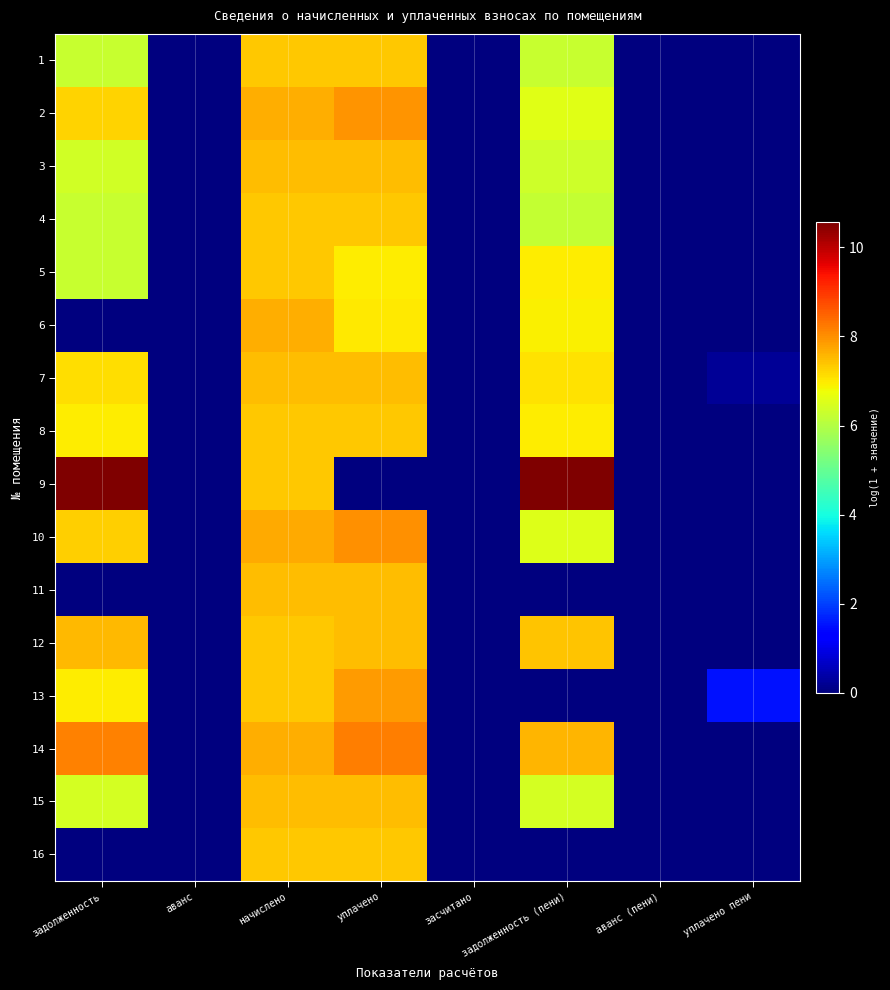

Which has a higher value, начислено or задолженность (пени)?

начислено